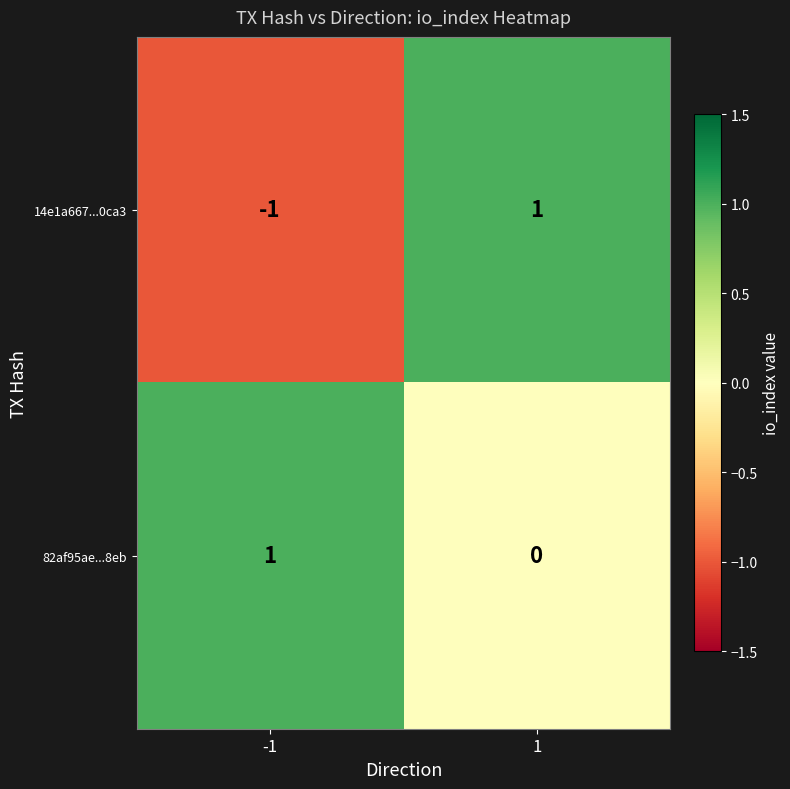

At how many categories does at least one series exceed 0?

2